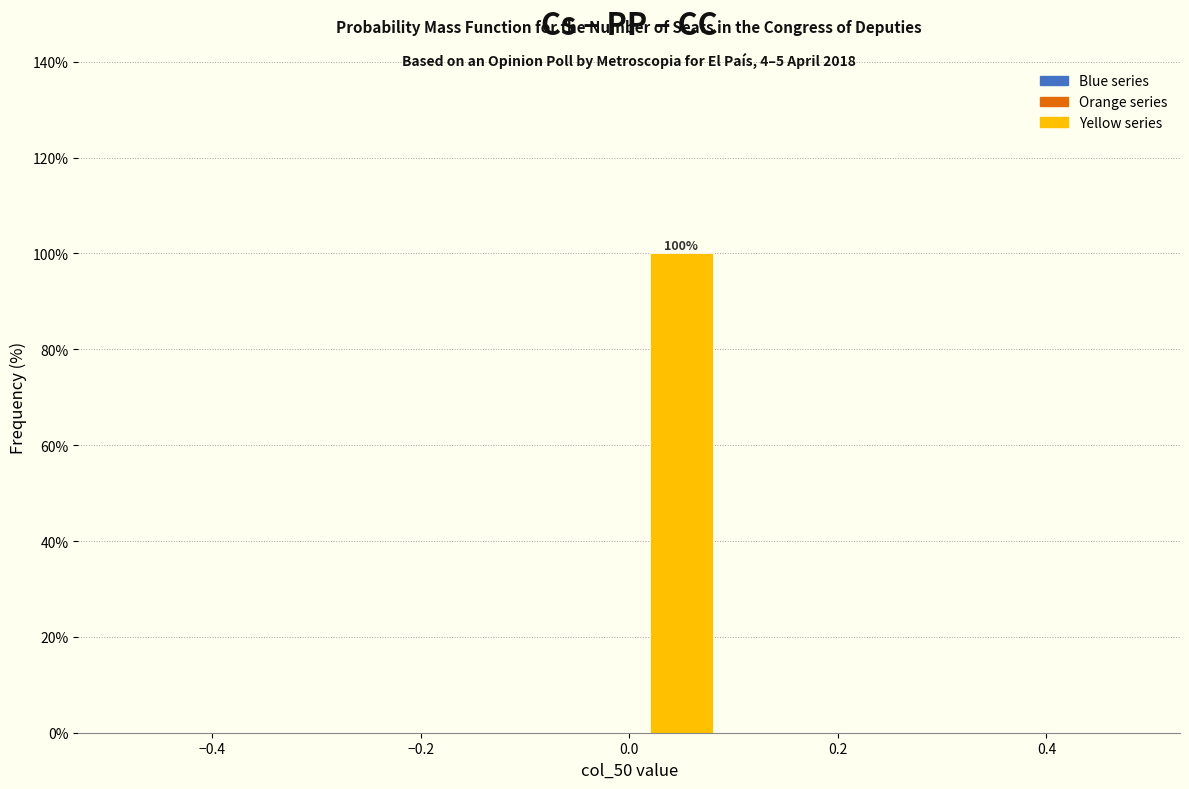

Which range on the x-axis has the tallest bar?

0.0 to 0.1